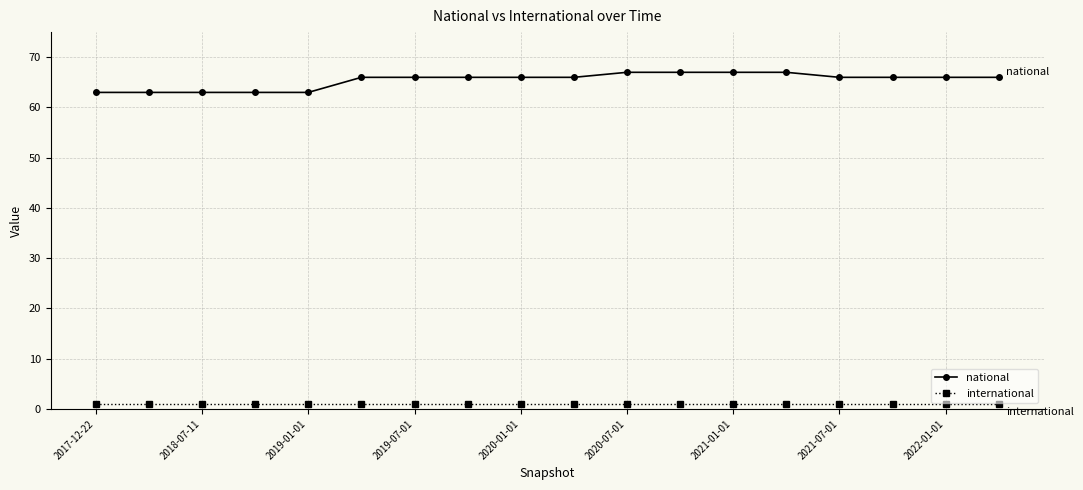

What are all the series names shown in the legend?

national, international